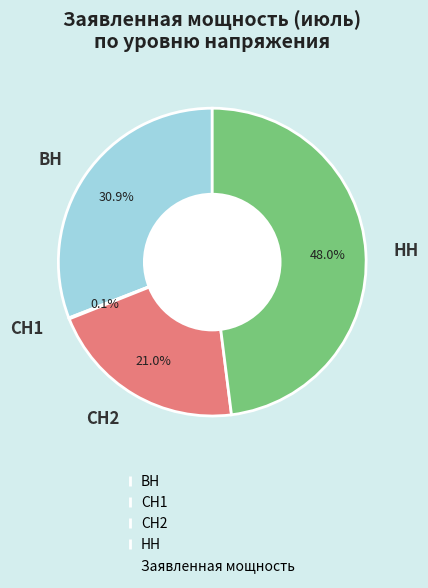

To the nearest percent, what portion does СН2 represent?

21%